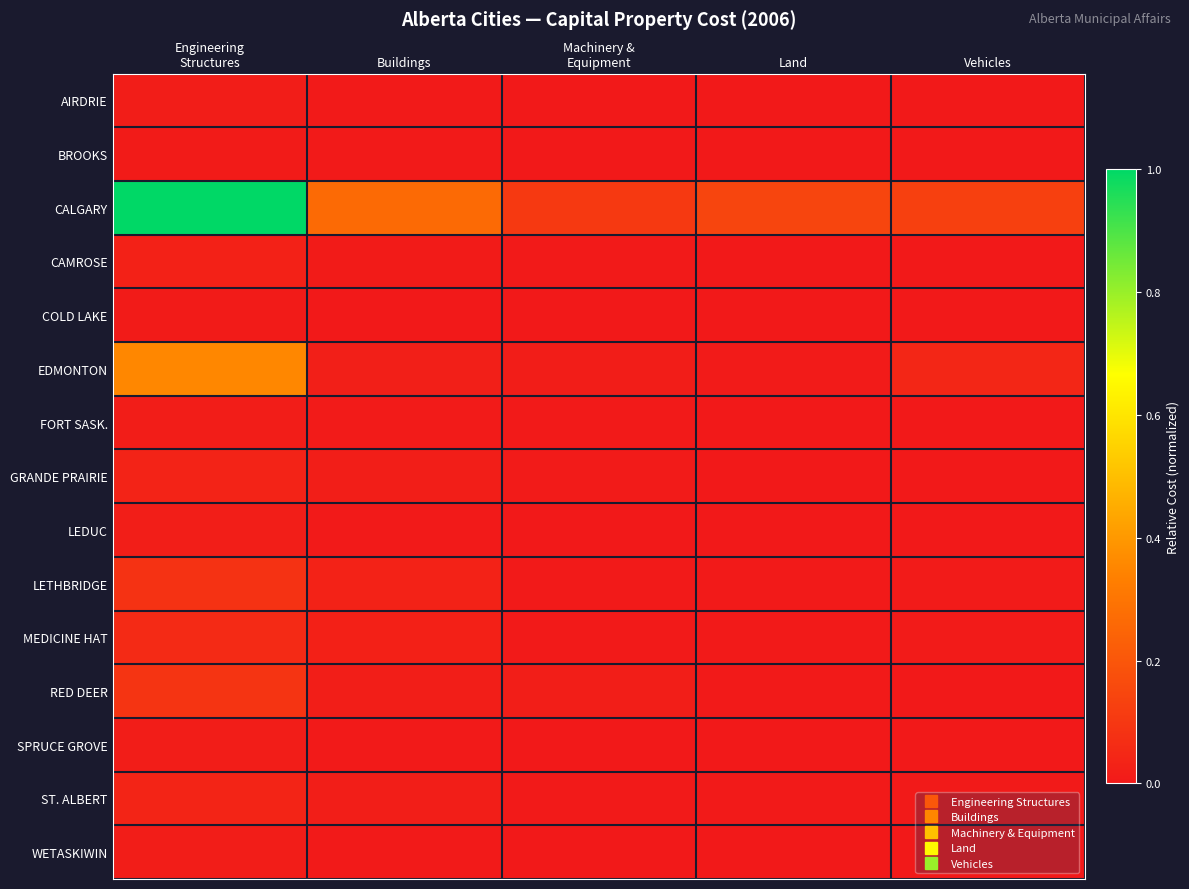

Rank the series at Buildings from lowest to highest value.

COLD LAKE, WETASKIWIN, BROOKS, SPRUCE GROVE, AIRDRIE, LEDUC, FORT SASK., CAMROSE, GRANDE PRAIRIE, RED DEER, ST. ALBERT, EDMONTON, MEDICINE HAT, LETHBRIDGE, CALGARY